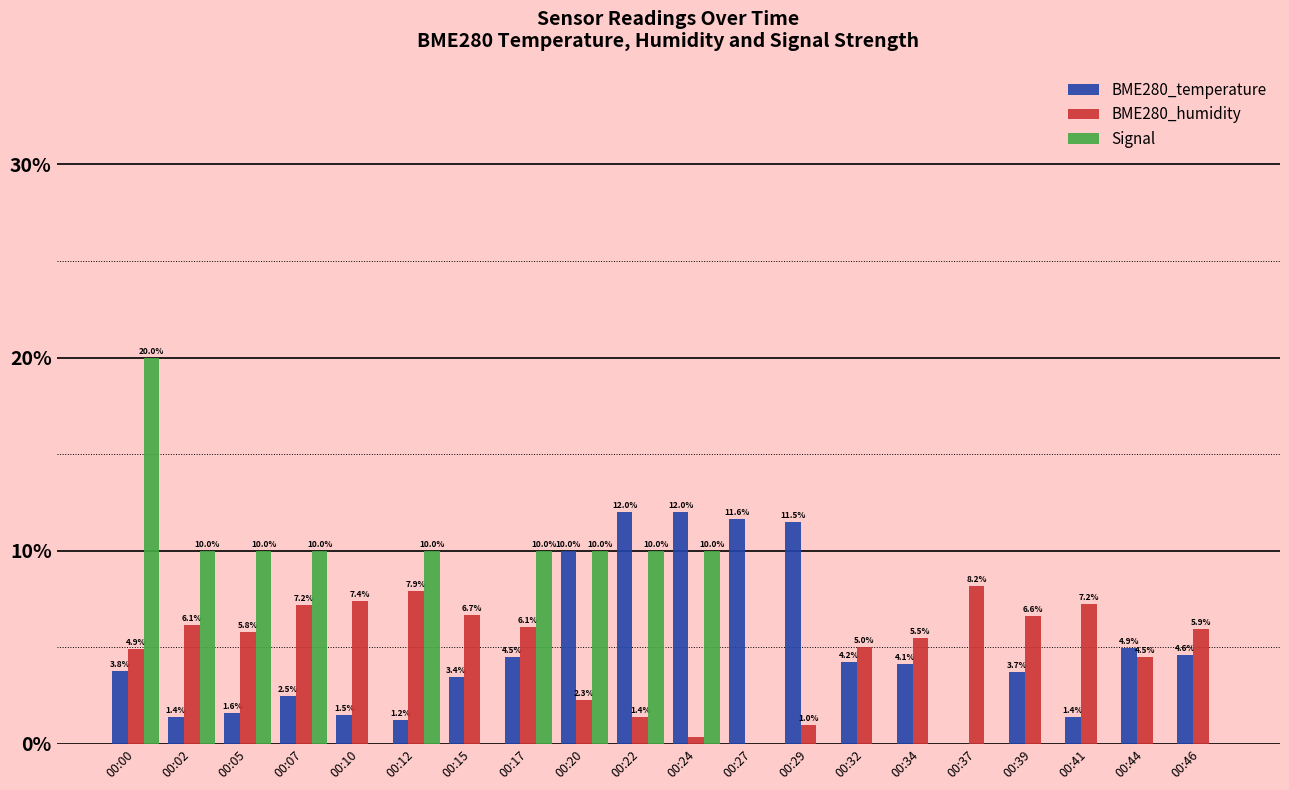

At which label is BME280_temperature closest to 5?

00:44